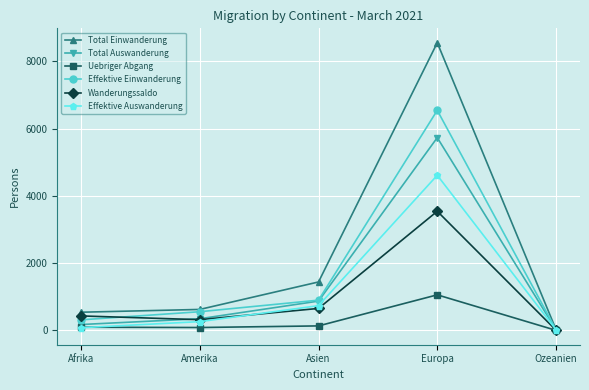

At which label is Total Auswanderung closest to 2876?

Asien